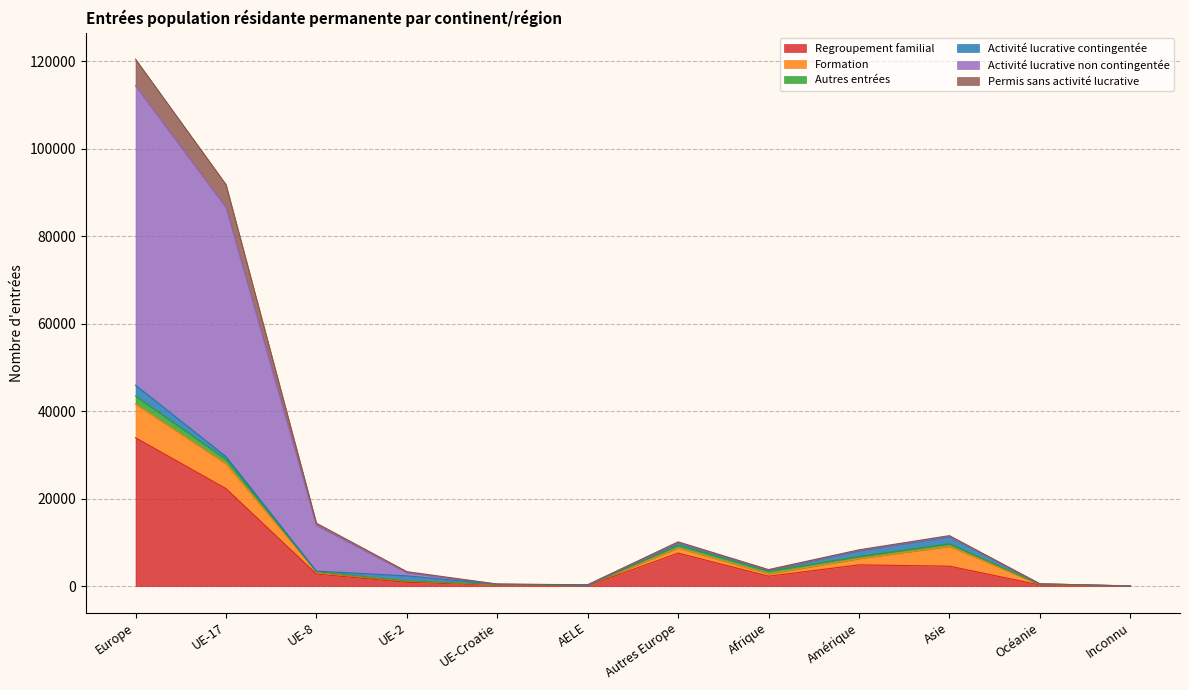

How many data points in Regroupement familial are above 2782?

5